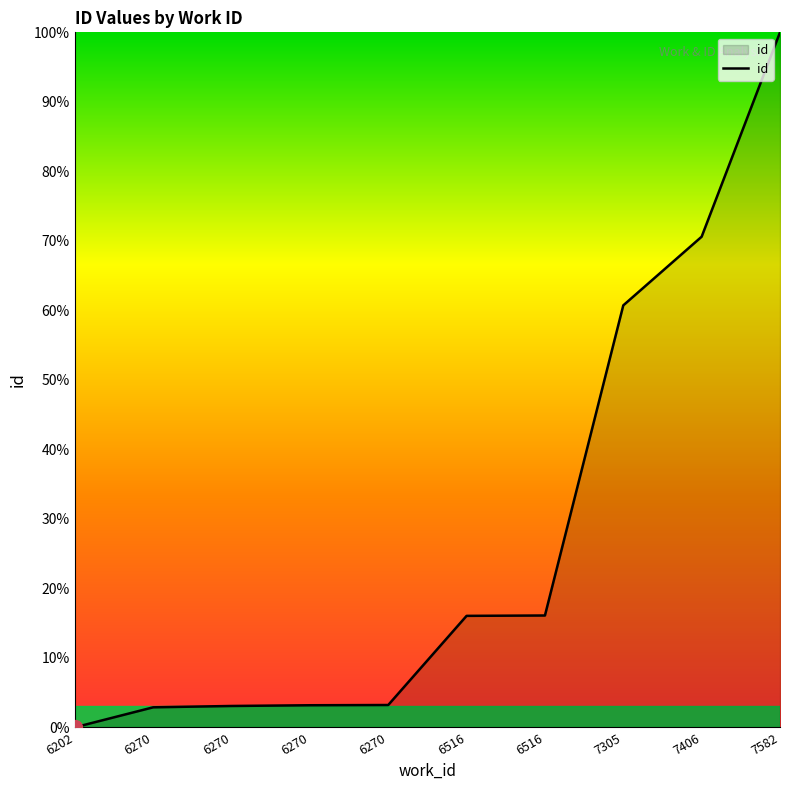

What value does the data have at 7582?

100.0